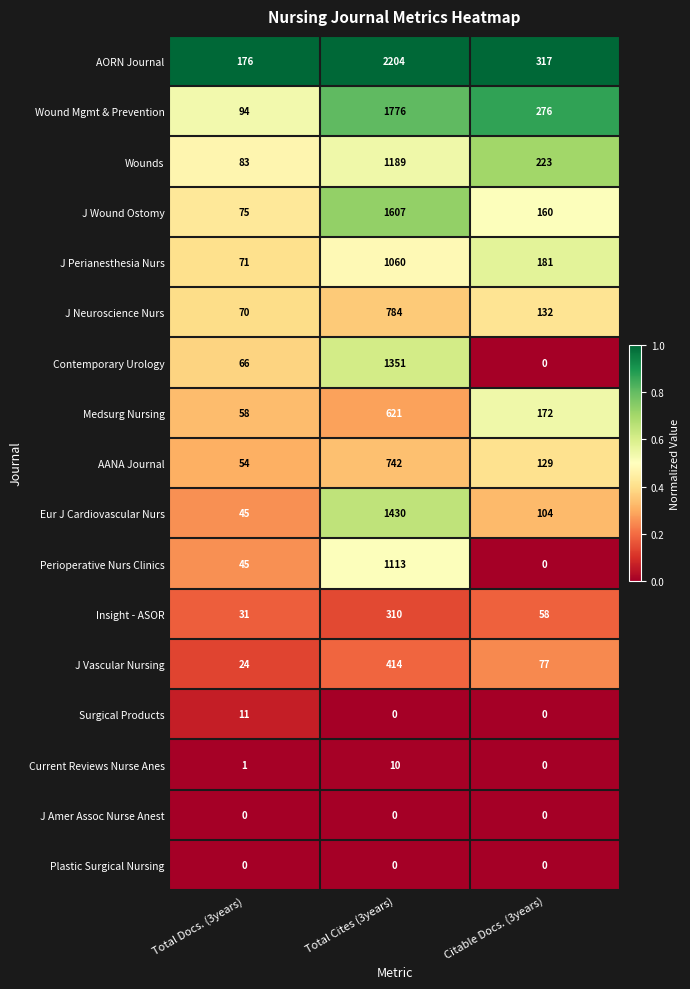

Which series has the widest spread of values?

AORN Journal